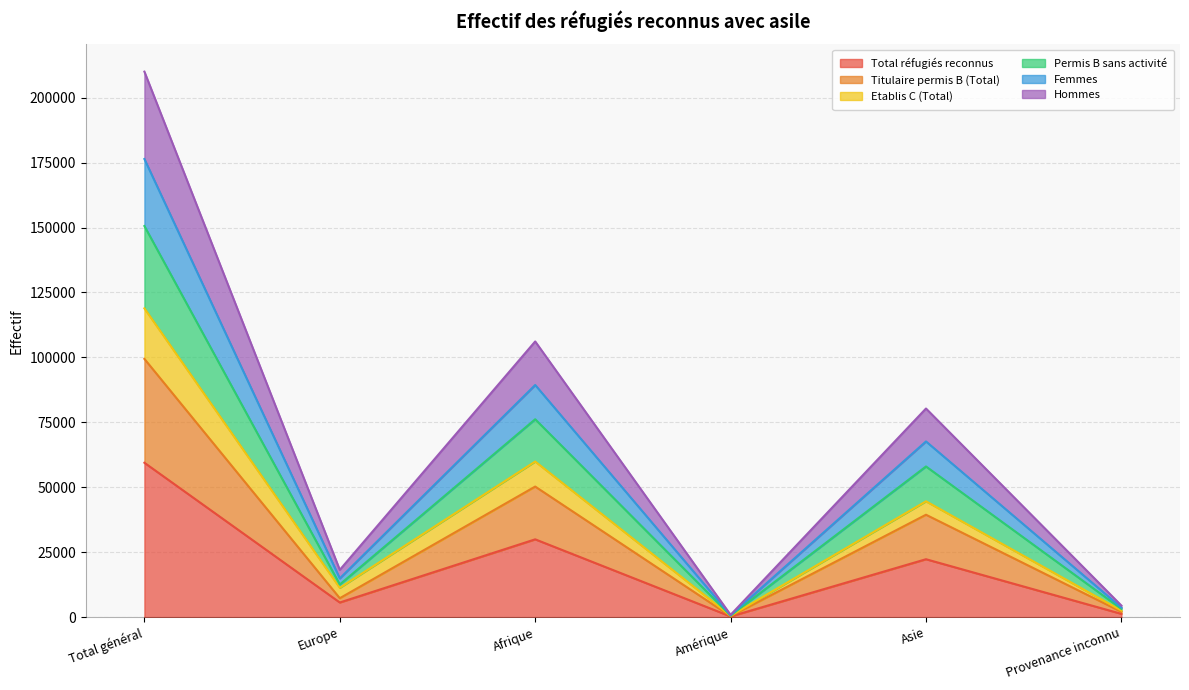

The Total réfugiés reconnus series shows 48159 at Afrique. True or false?

False